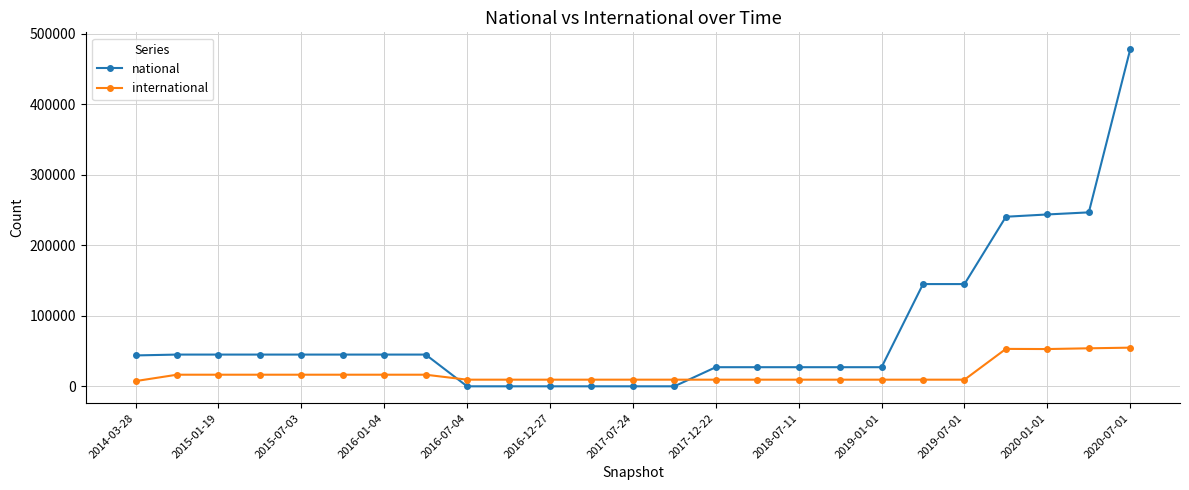

What are all the series names shown in the legend?

national, international